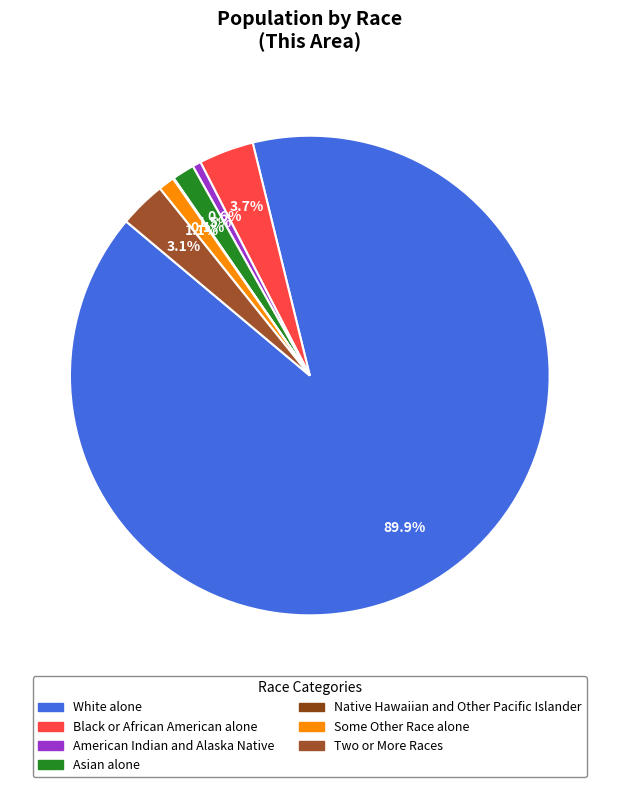

What percentage is the Asian alone slice, to the nearest percent?

1%